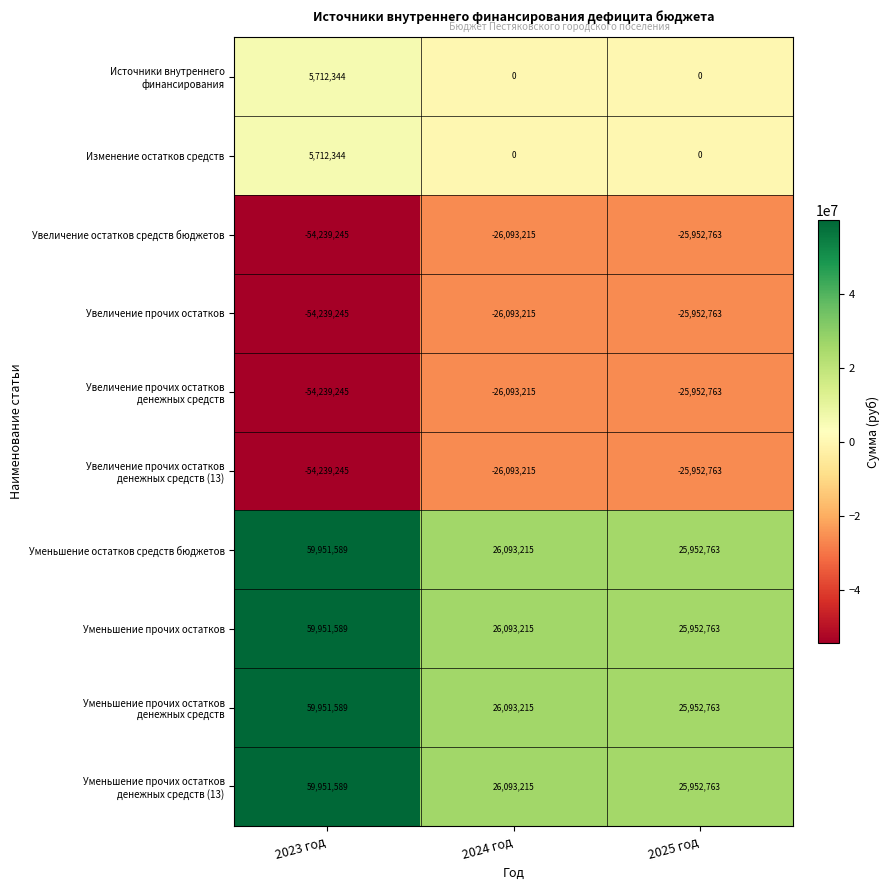

What is the difference between the highest and lowest values at 2023 год?

114190834